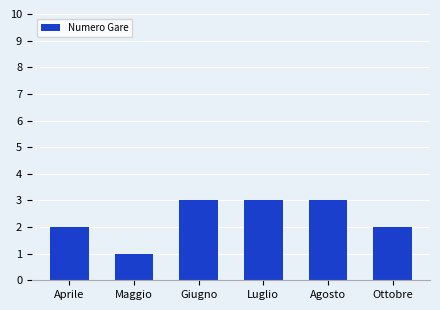

What is the ratio of the value at Giugno to the value at Agosto?

1.0